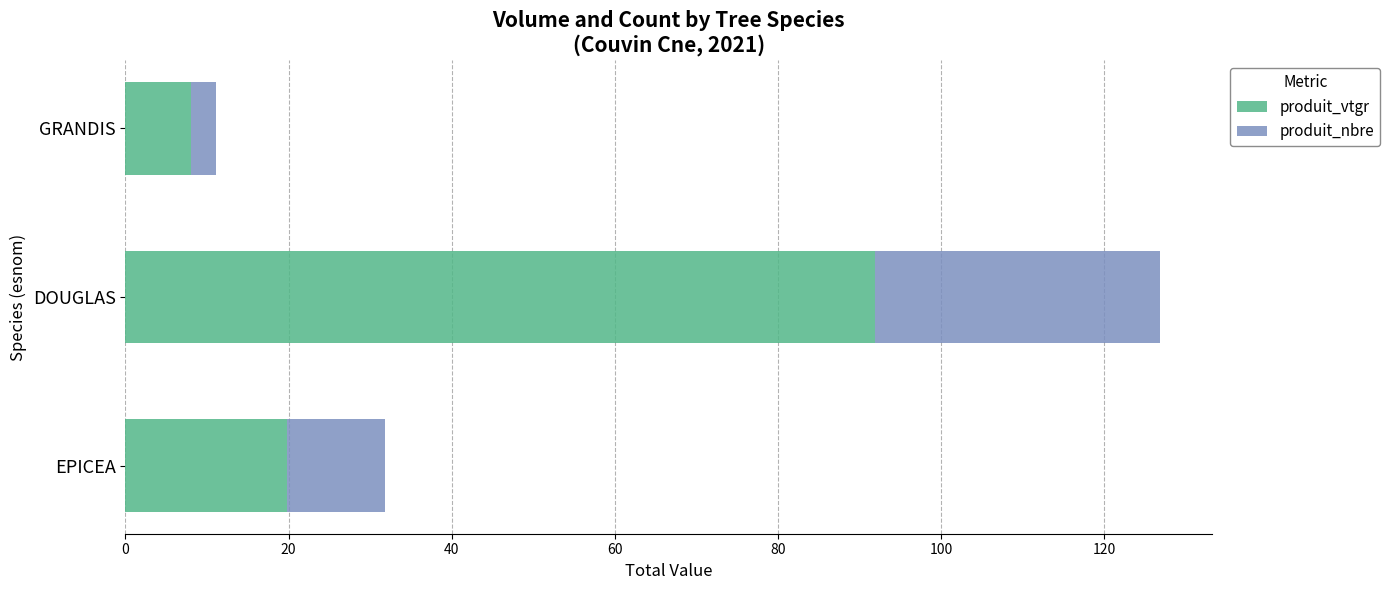

What value does the produit_vtgr series have at DOUGLAS?

91.8